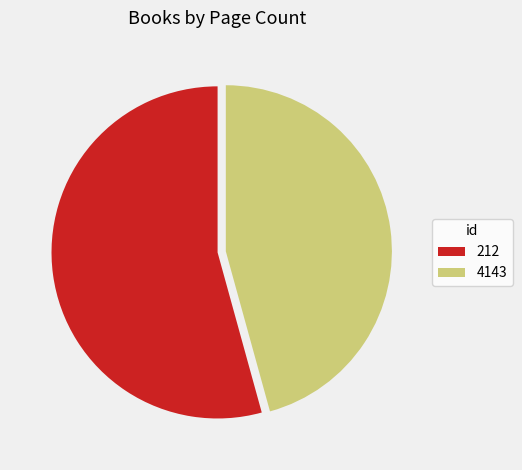

Between 212 and 4143, which is larger?

212